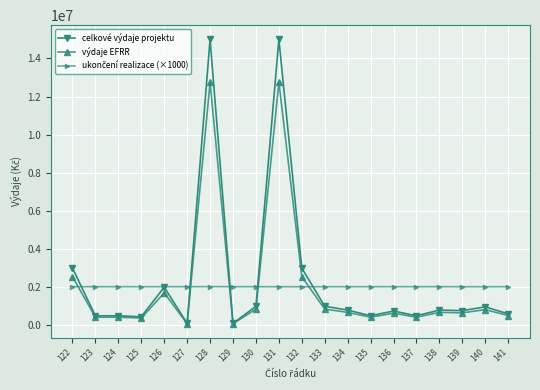

True or false: celkové výdaje projektu has more than 1 points higher than both neighbors.

True